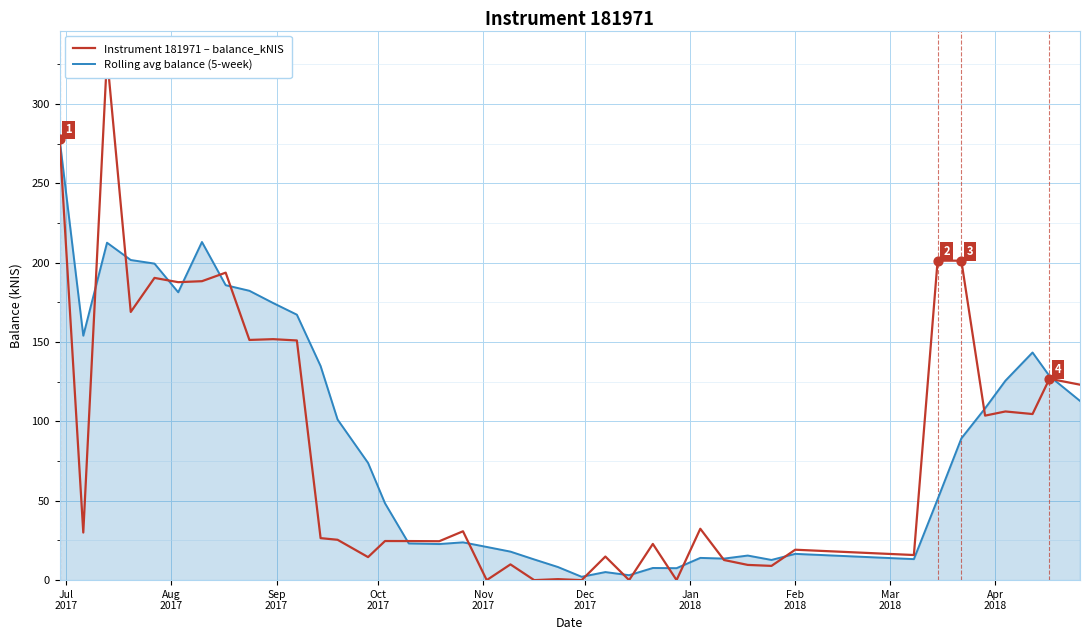

At how many categories does at least one series exceed 58?

21